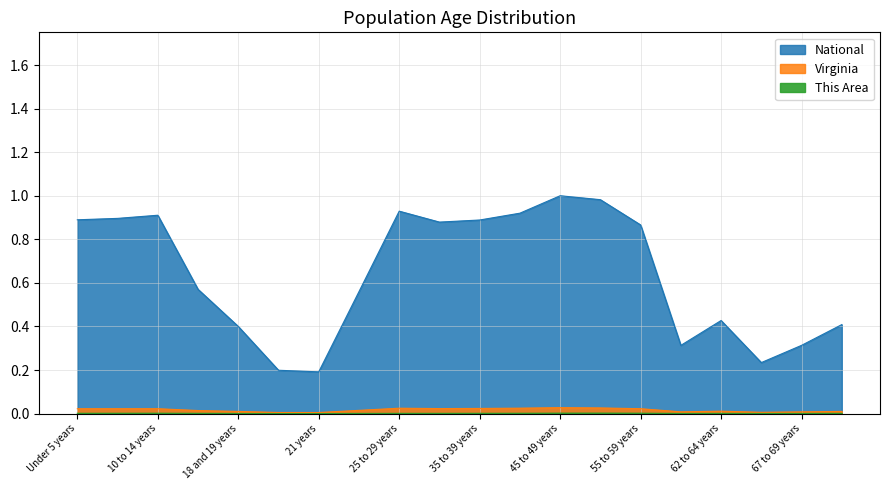

The Virginia series shows 0.0 at 10 to 14 years. True or false?

False